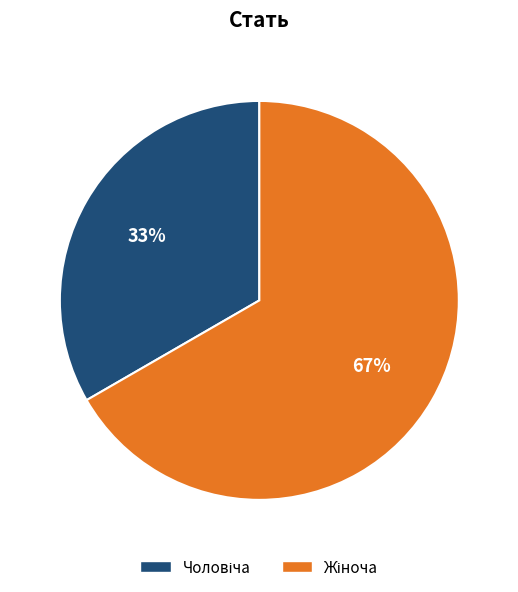

To the nearest percent, what is the average slice percentage?

50%